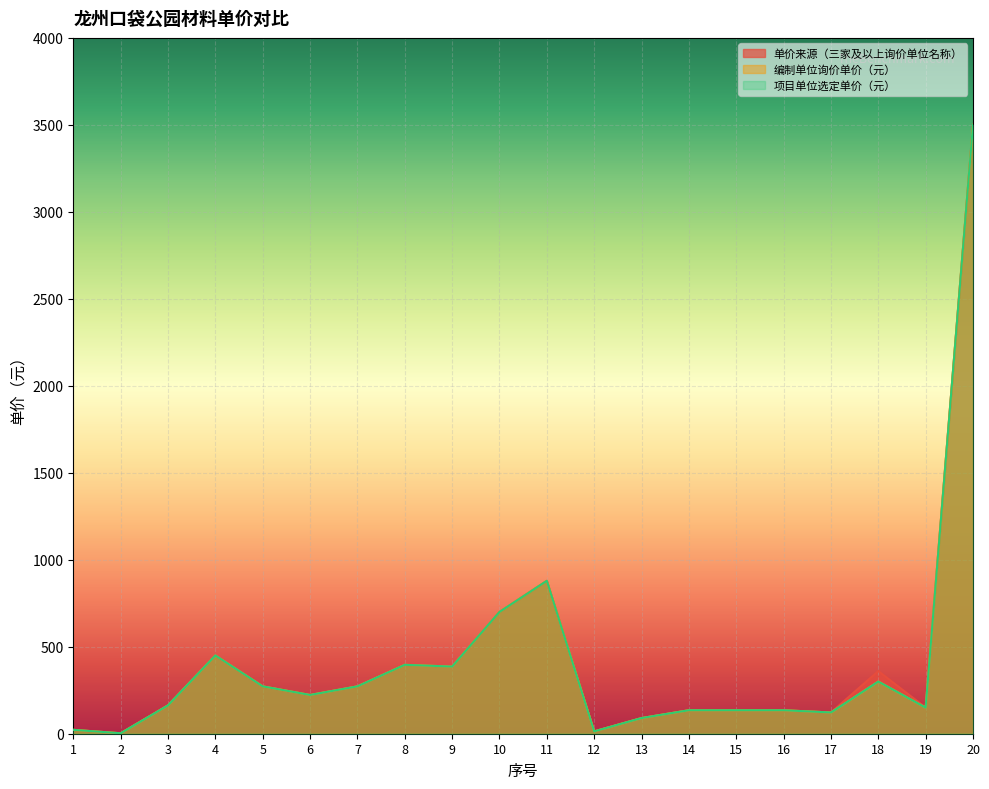

Reading right to left, extract all data points from this chart.

单价来源（三家及以上询价单位名称）: 3500.0	150.0	360.0	122.1	135.0	135.0	135.0	90.0	13.5	878.9	700.0	386.0	396.1	272.3	222.8	272.3	450.0	163.1	2.7	22.3
编制单位询价单价（元）: 3500.0	150.0	300.0	122.1	135.0	135.0	135.0	90.0	13.5	878.9	700.0	386.0	396.1	272.3	222.8	272.3	450.0	163.1	2.7	22.3
项目单位选定单价（元）: 3500.0	150.0	300.0	122.1	135.0	135.0	135.0	90.0	13.5	878.9	700.0	386.0	396.1	272.3	222.8	272.3	450.0	163.1	2.7	22.3